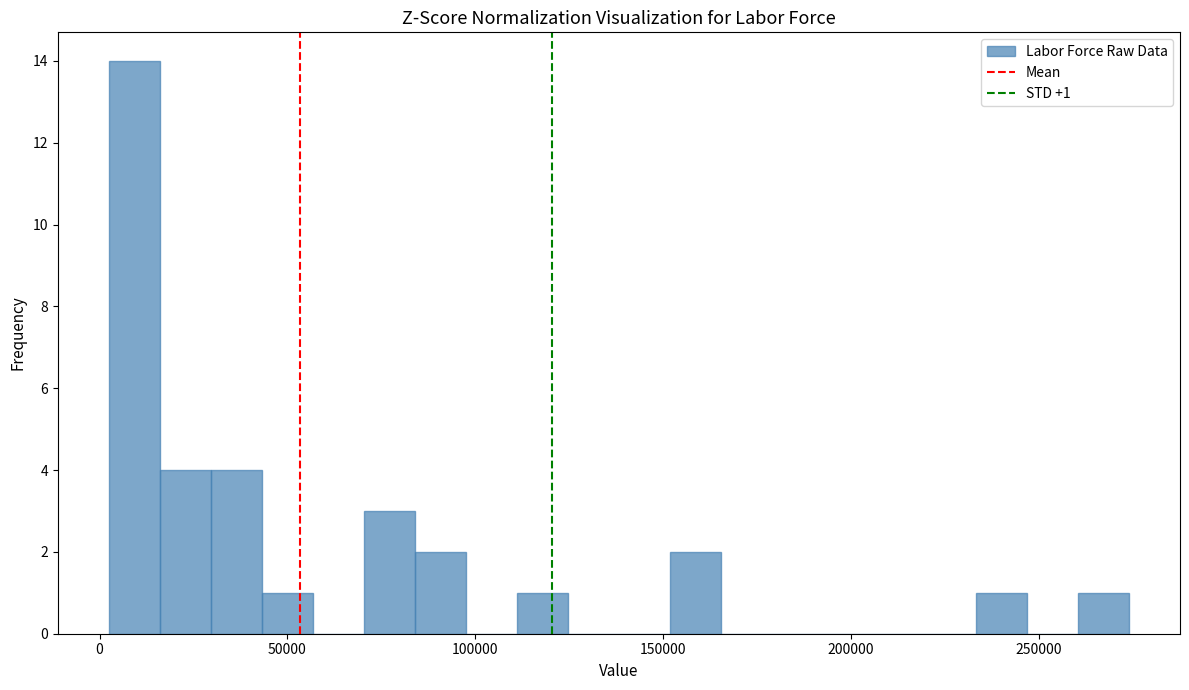

Around what value on the x-axis is the tallest bar? Give the approximate position of its centre, as read against the axis.

10000